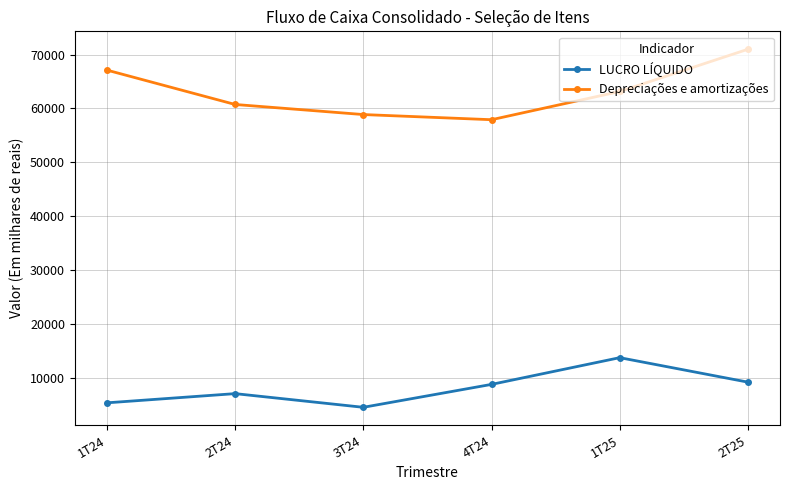

What are all the series names shown in the legend?

LUCRO LÍQUIDO, Depreciações e amortizações